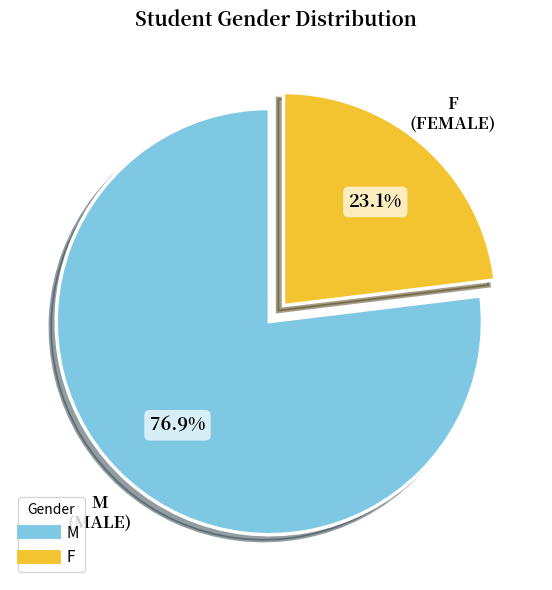

Is it true that F is 10% of the pie?

False